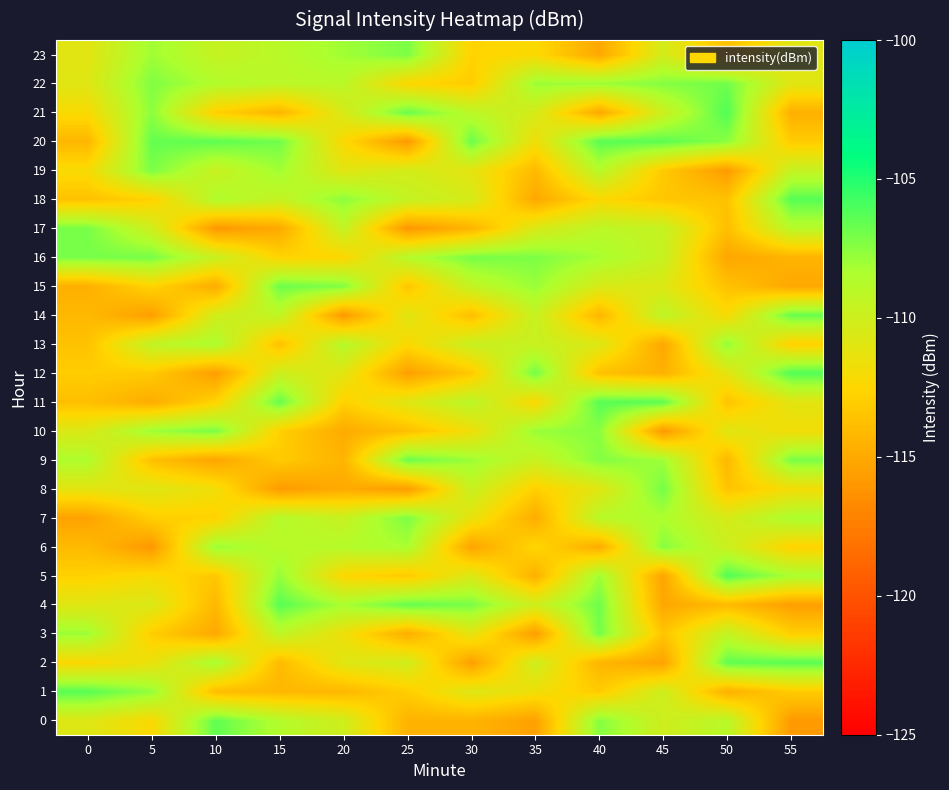

How many data points does each series have?

12